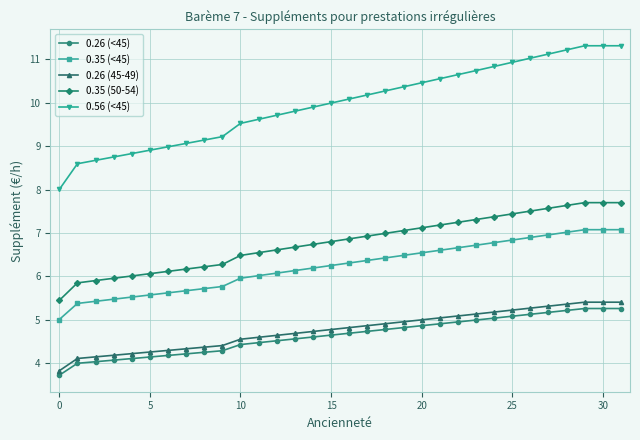

True or false: 0.26 (<45) and 0.35 (50-54) intersect in this chart.

False